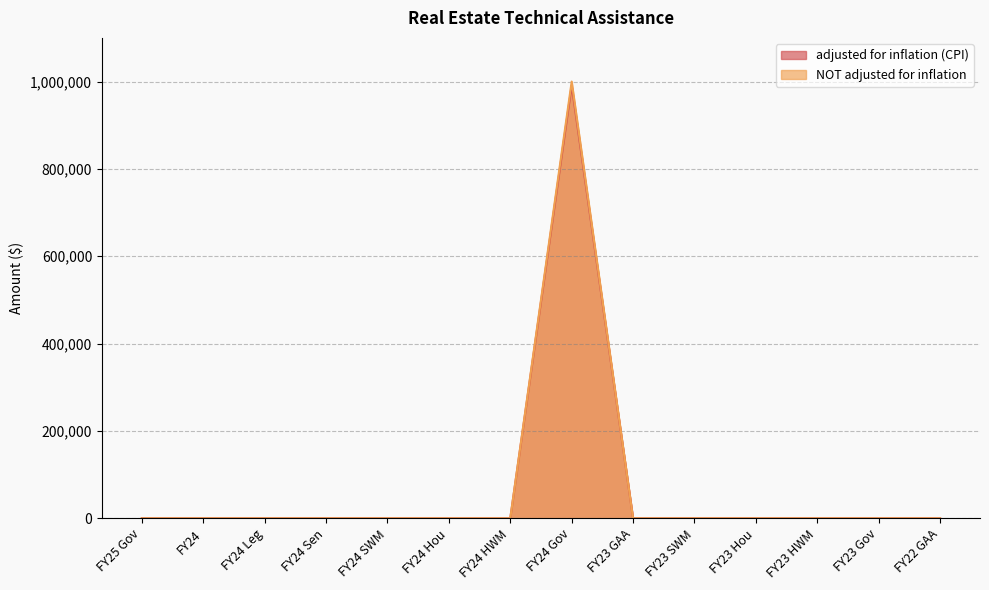

List the labels in order of NOT adjusted for inflation value, largest first.

FY24 Gov, FY25 Gov, FY24, FY24 Leg, FY24 Sen, FY24 SWM, FY24 Hou, FY24 HWM, FY23 GAA, FY23 SWM, FY23 Hou, FY23 HWM, FY23 Gov, FY22 GAA